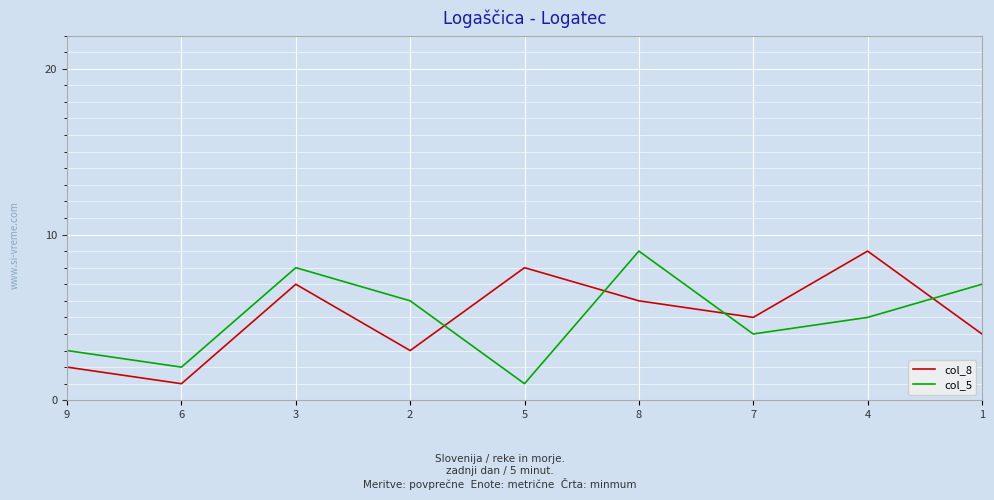

At 7, list the series in order from smallest to largest.

col_5, col_8